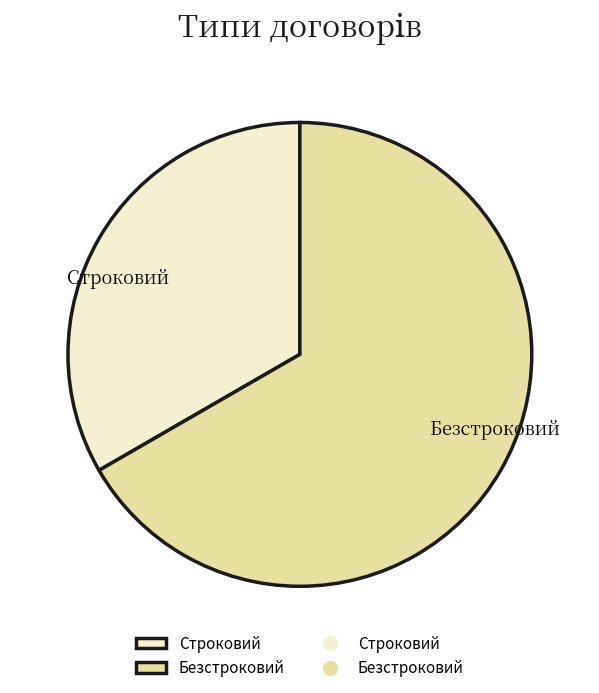

Which slice is the largest?

Безстроковий